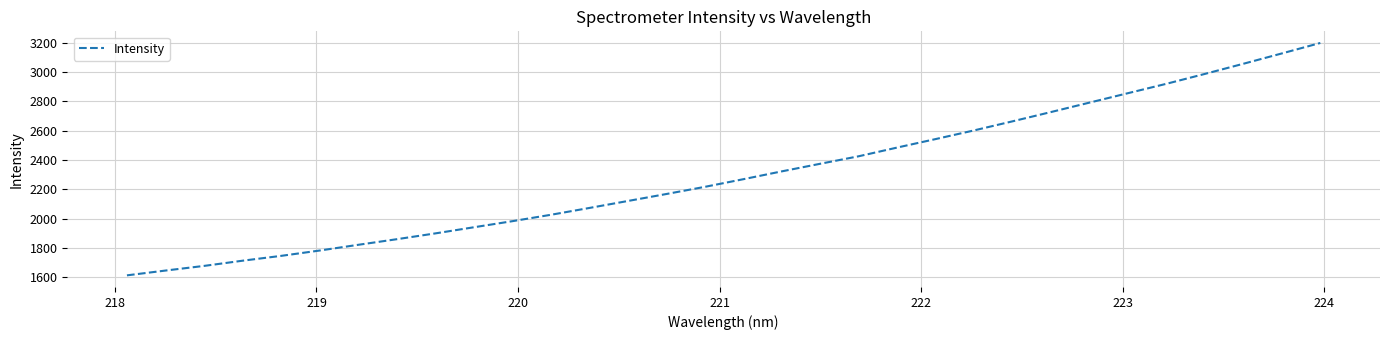

What is the difference between the maximum and minimum values?

1586.0